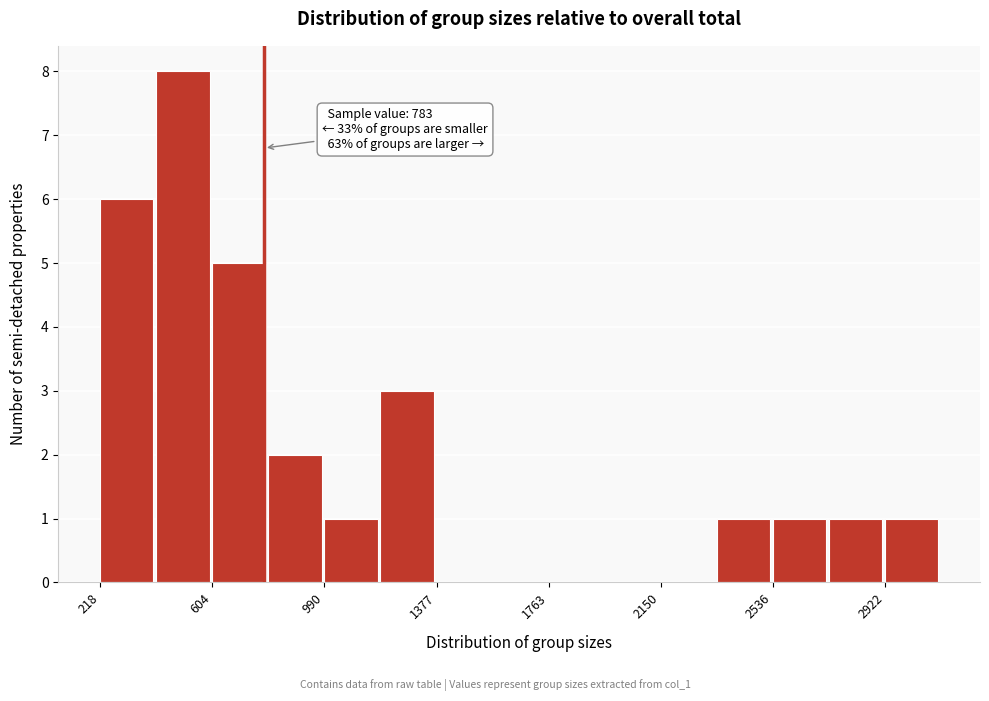

Read against the x-axis, roughly where is the centre of the tallest bar?

500